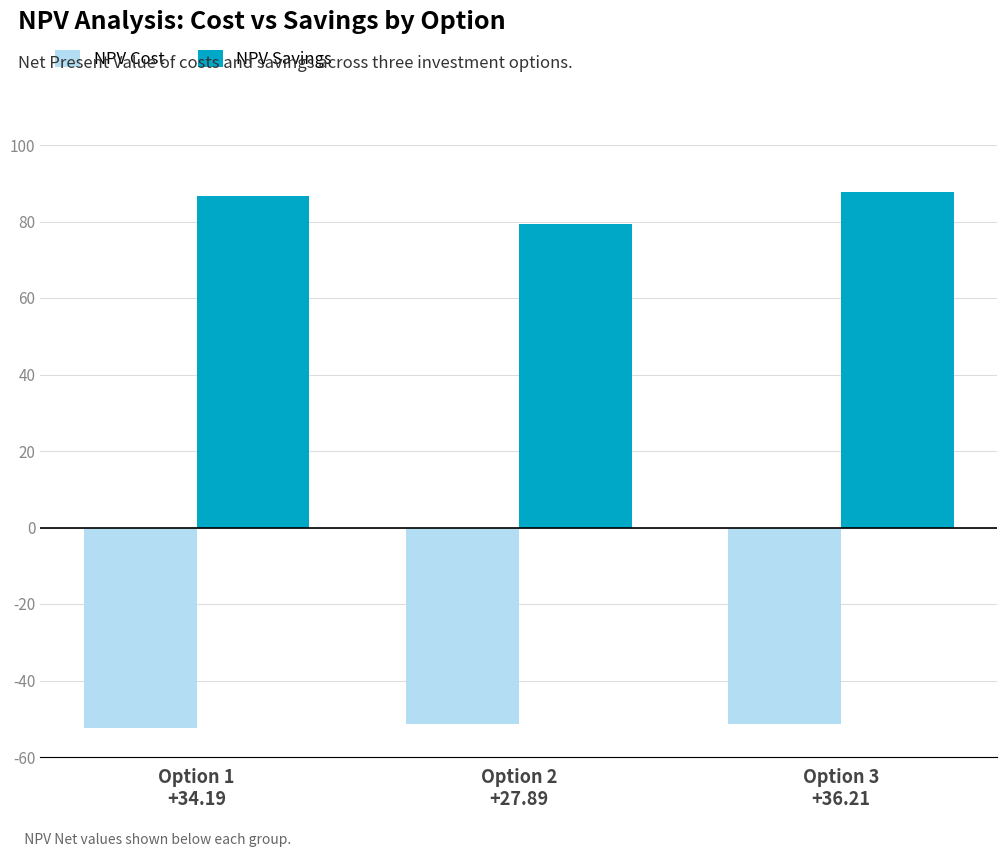

Is it true that NPV Savings equals 59.0 at Option 3
+36.21?

False